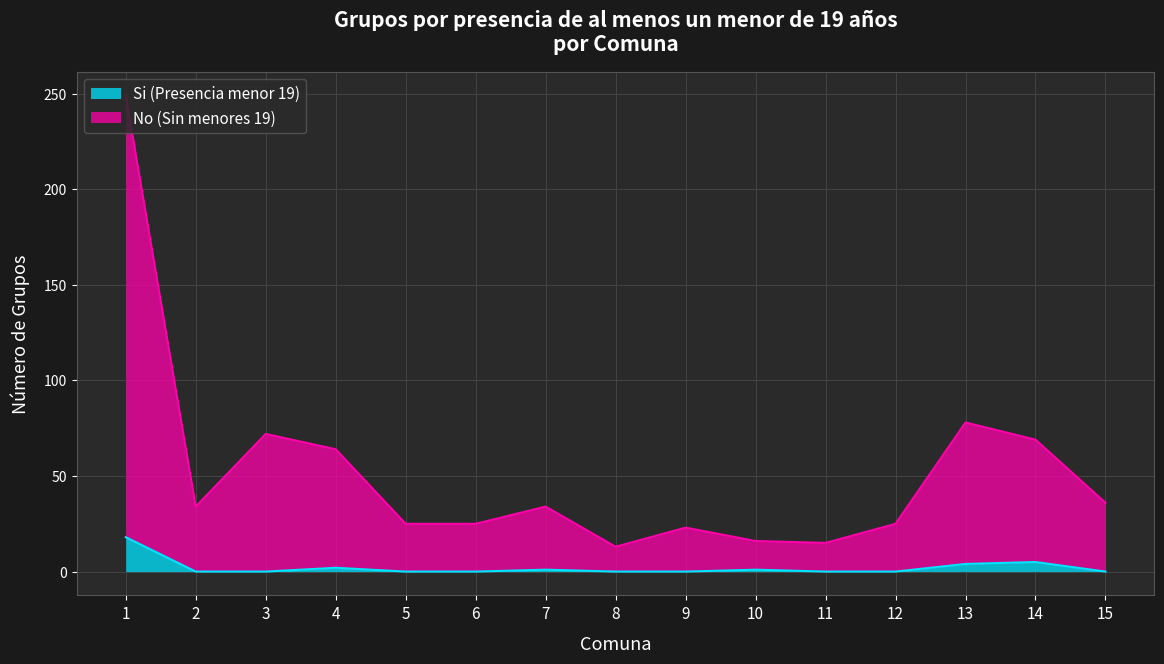

What is the difference between the maximum and minimum values in the No (Sin menores 19) series?

236